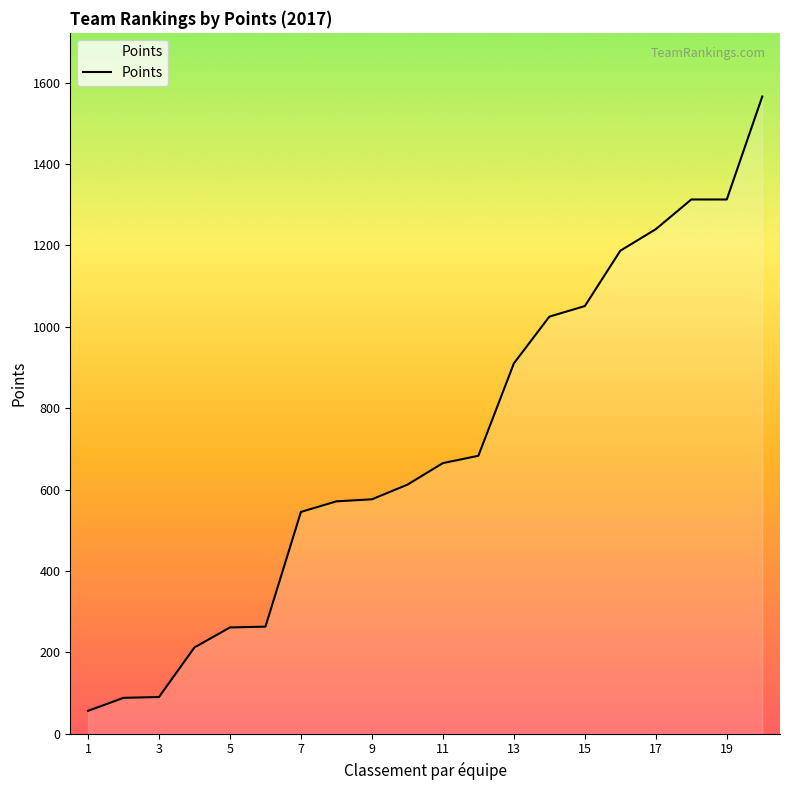

What is the maximum value shown in the chart?

1566